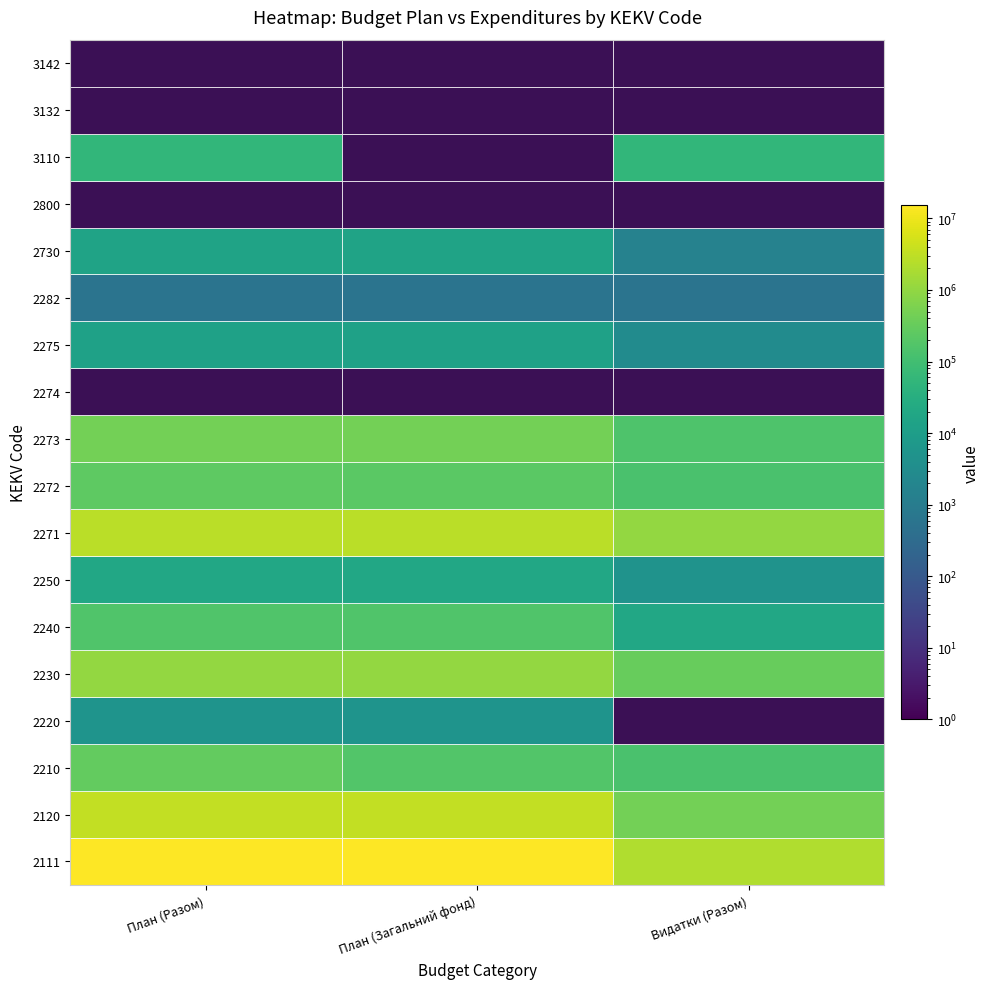

Where is 2250 nearest to the value 12019?

Видатки (Разом)